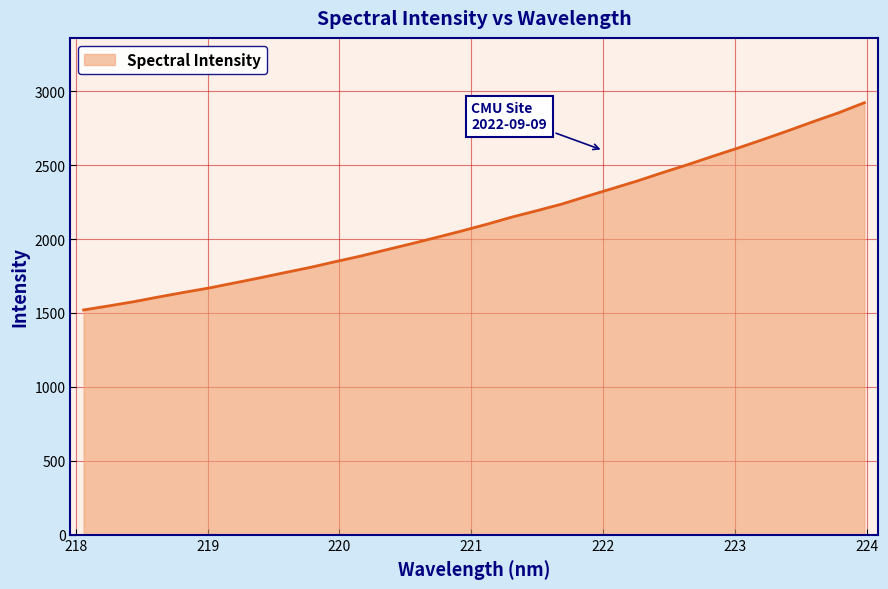

Does the chart have visible grid lines?

Yes